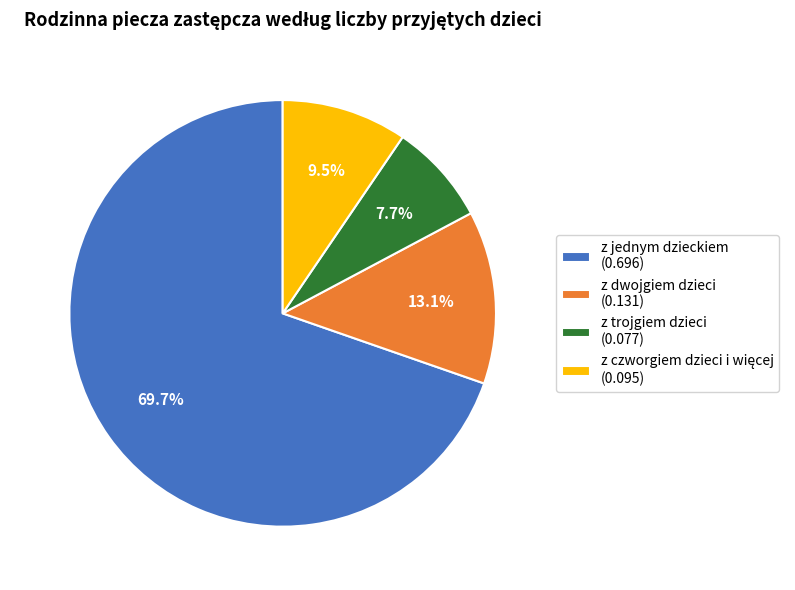

What portion of the pie excludes z dwojgiem dzieci (0.131)?

86.9%